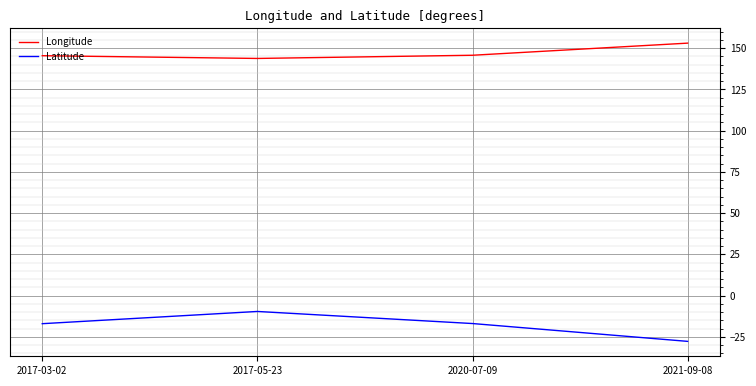

What is the difference between the maximum and second lowest values in the Latitude series?

7.4